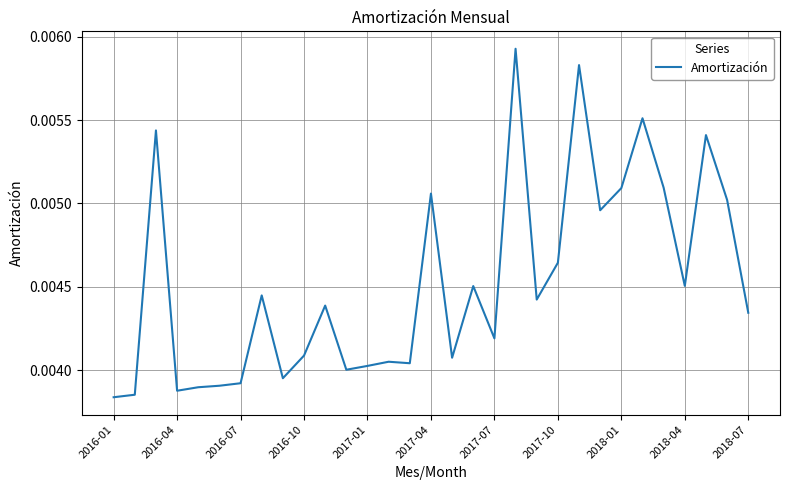

How many interior local valleys (lower than both neighbors) does the data have?

9